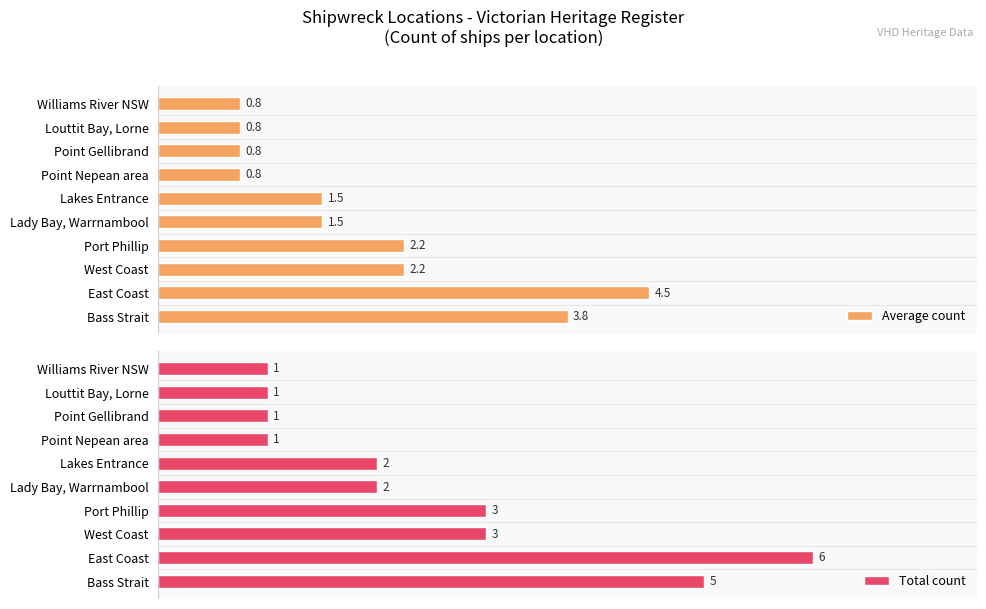

What is the approximate value of Average count at Lakes Entrance?

1.5